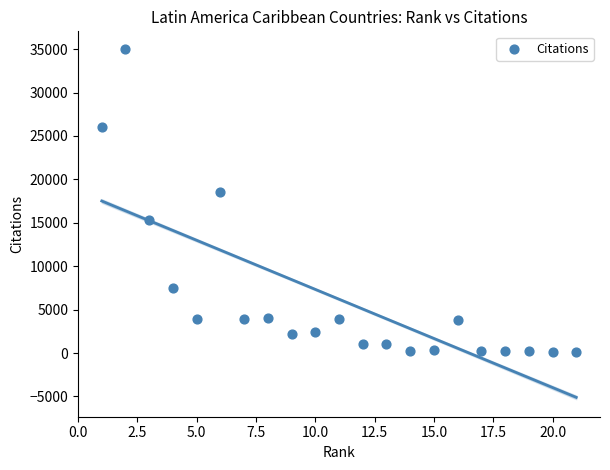

What is the range of Y values (max minus min)?

34961